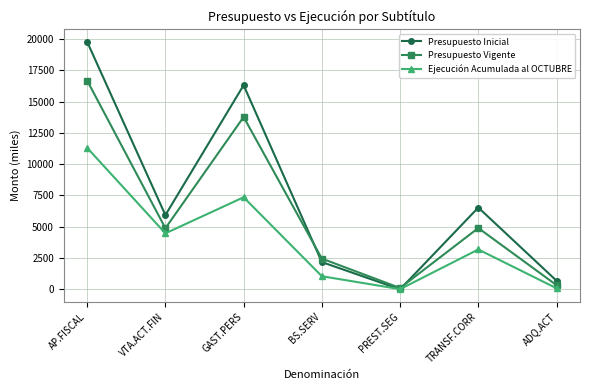

Where do Presupuesto Inicial and Presupuesto Vigente first cross each other?

GAST.PERS and BS.SERV